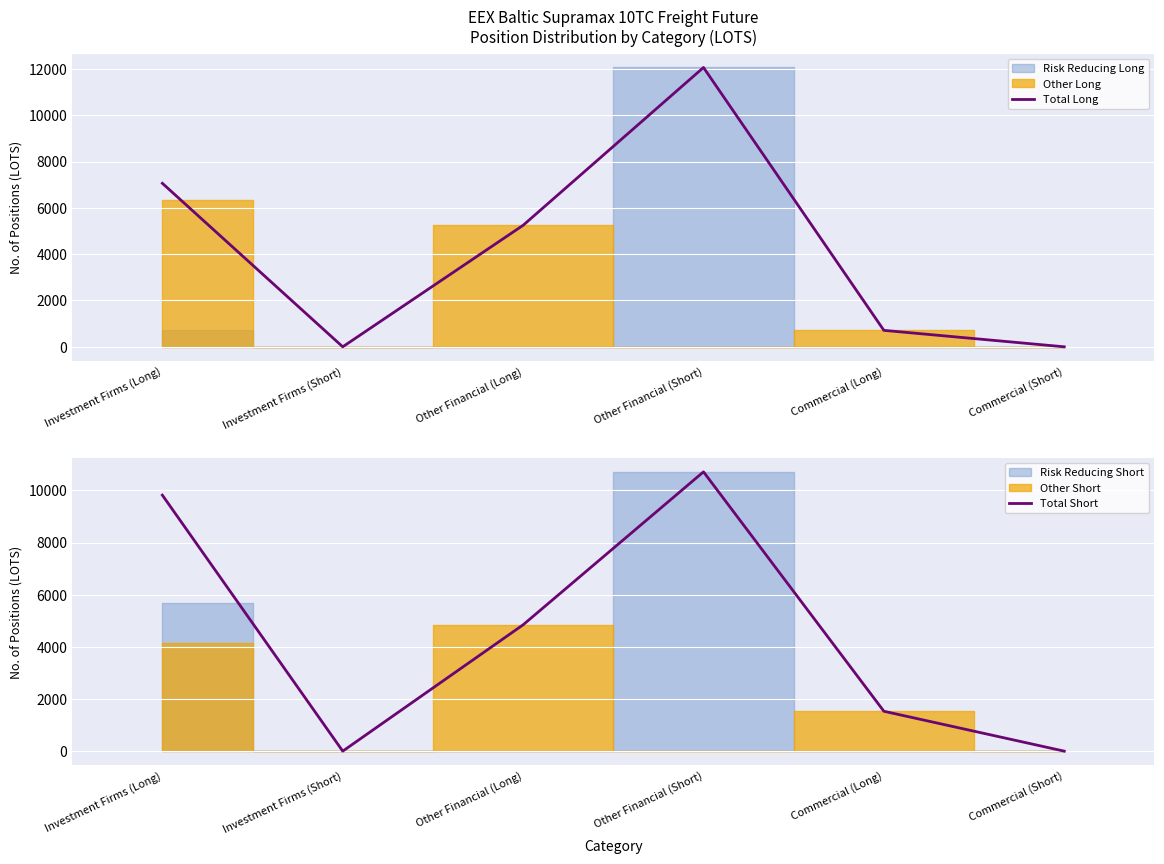

What is the value of the Total Long point at the 1st from the left?

7060.4